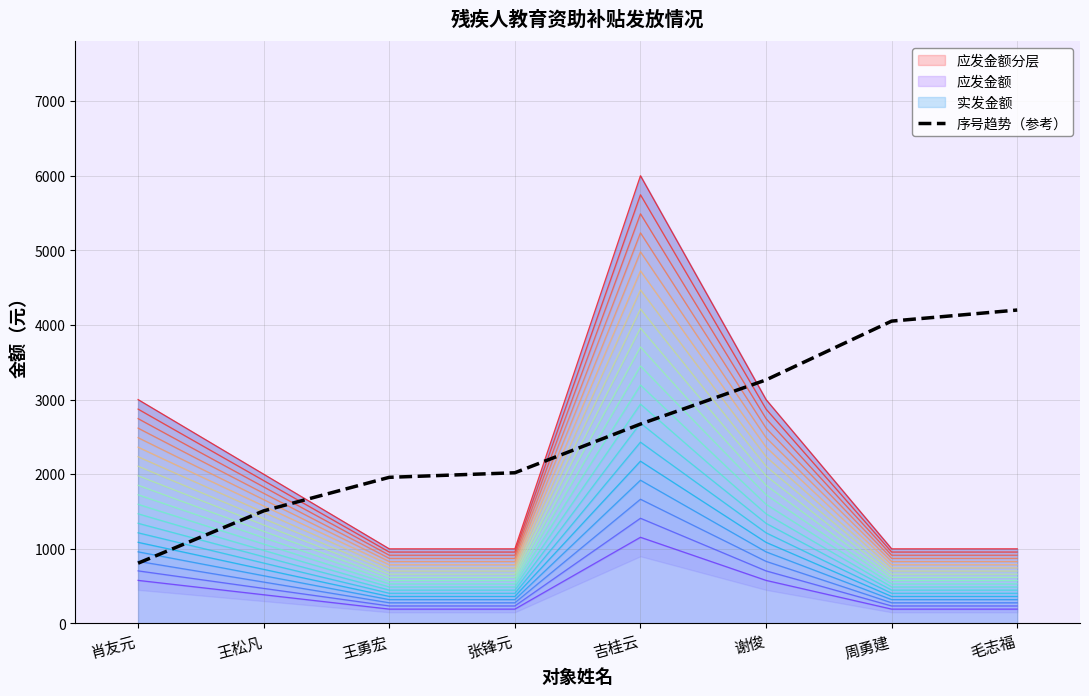

Is it true that the value at 张锋元 is 1067.3?

False